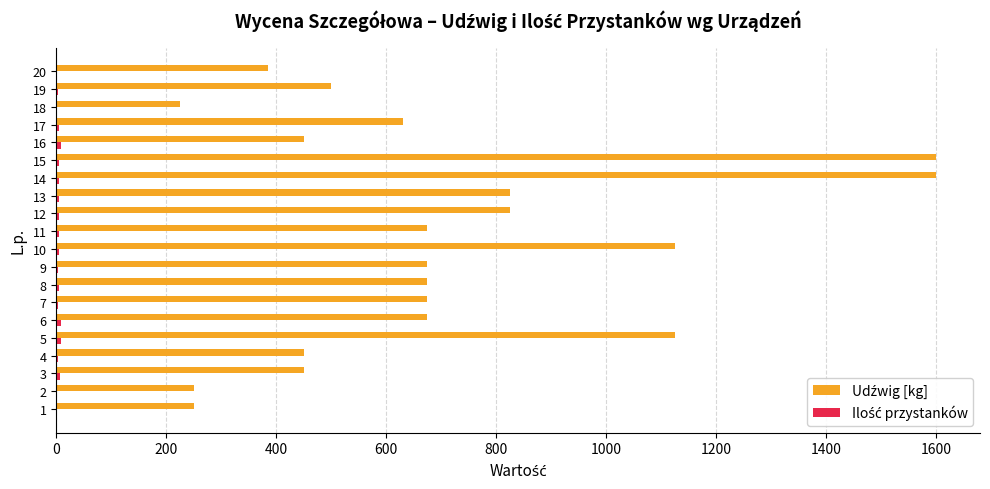

What is the greatest value displayed?

1600